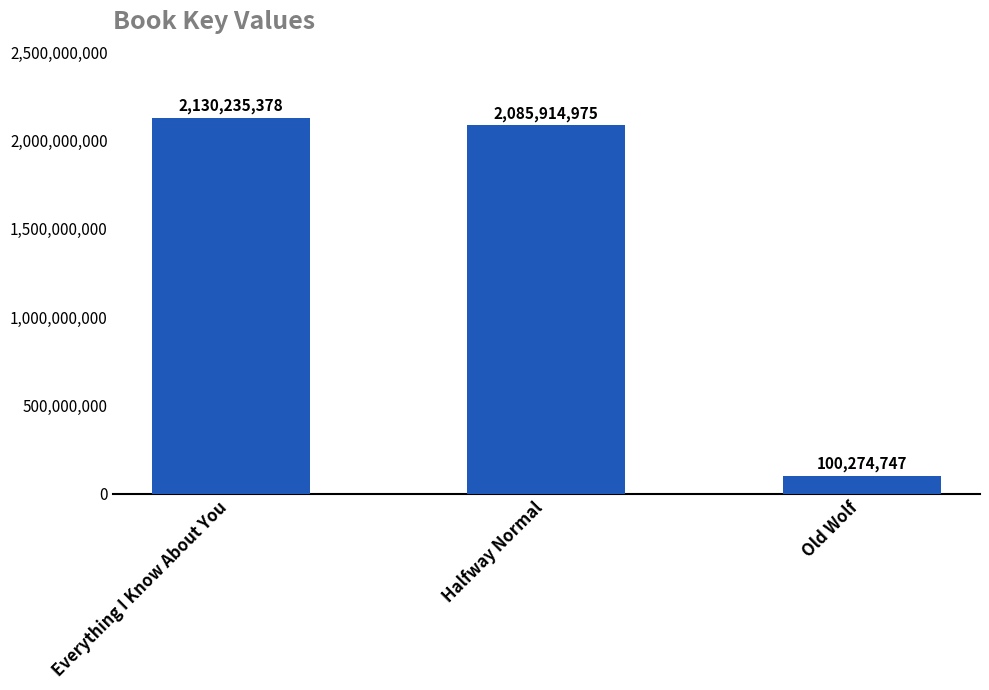

What is the difference between the values at Old Wolf and Halfway Normal?

1985640228